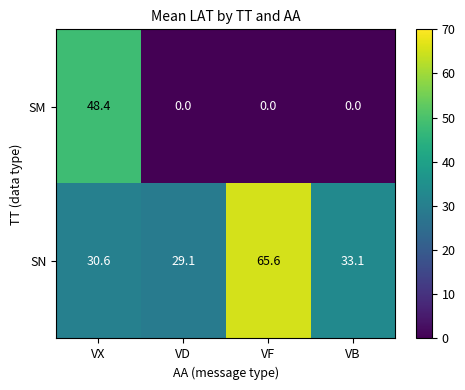

Count the number of categories in the chart.

4